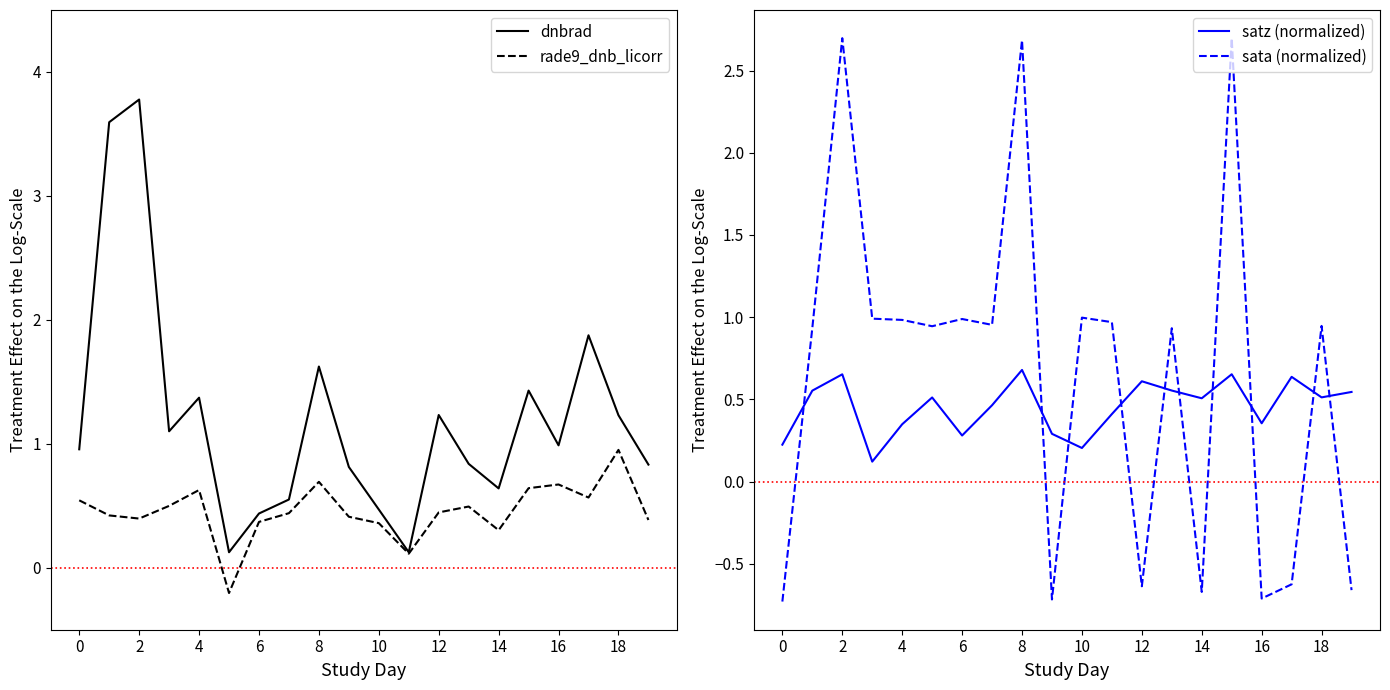

At which category does sata (normalized) reach its first local peak?

2